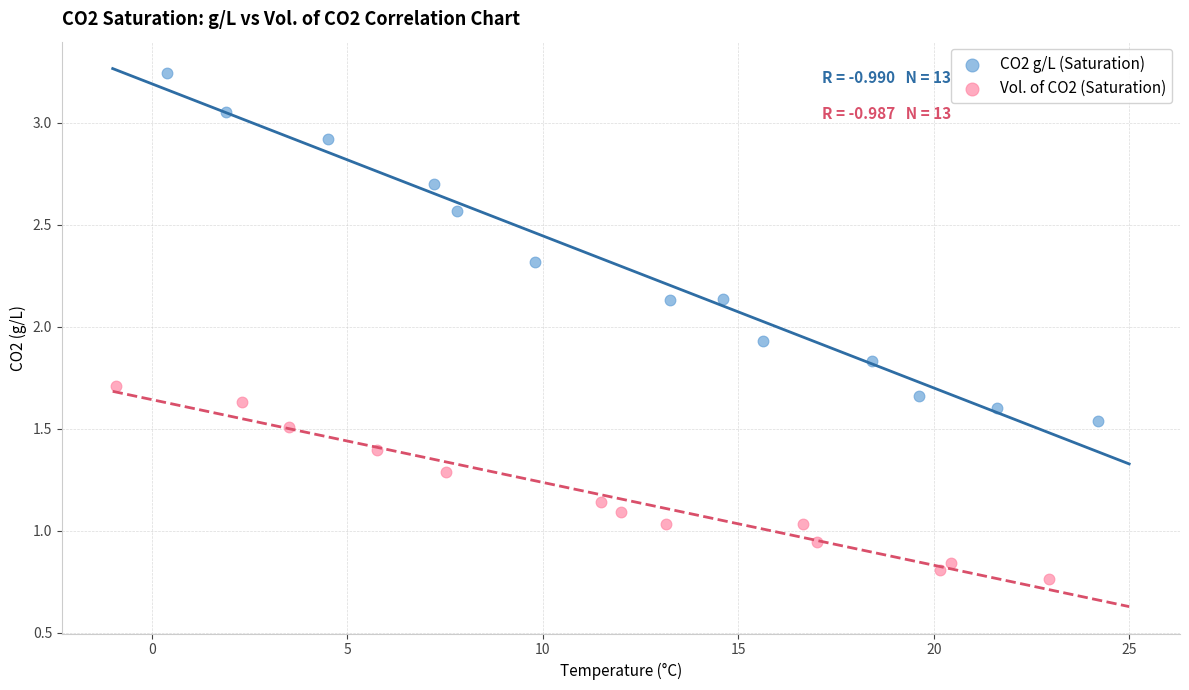

Which series reaches the maximum Y coordinate?

CO2 g/L (Saturation)